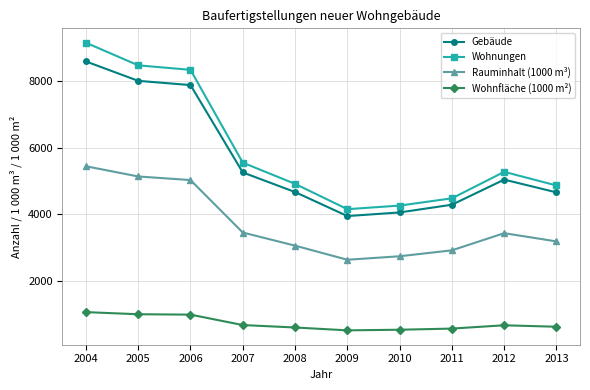

True or false: Rauminhalt (1000 m³) and Wohnungen cross at least once.

False